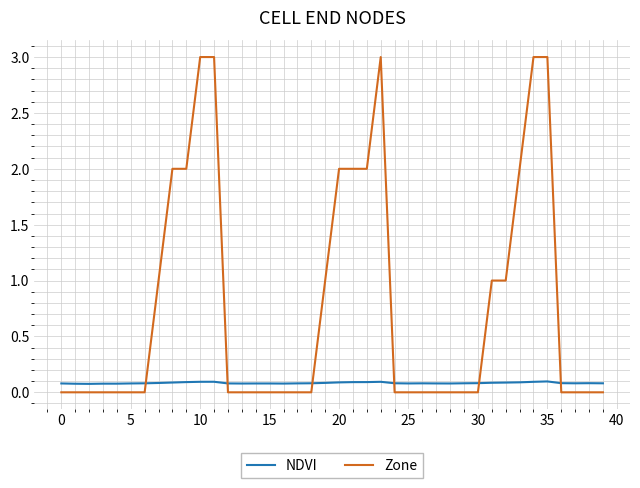

Reading right to left, what are all the values shown in this chart?

NDVI: 0.1	0.1	0.1	0.1	0.1	0.1	0.1	0.1	0.1	0.1	0.1	0.1	0.1	0.1	0.1	0.1	0.1	0.1	0.1	0.1	0.1	0.1	0.1	0.1	0.1	0.1	0.1	0.1	0.1	0.1	0.1	0.1	0.1	0.1	0.1	0.1	0.1	0.1	0.1	0.1
Zone: 0.0	0.0	0.0	0.0	3.0	3.0	2.0	1.0	1.0	0.0	0.0	0.0	0.0	0.0	0.0	0.0	3.0	2.0	2.0	2.0	1.0	0.0	0.0	0.0	0.0	0.0	0.0	0.0	3.0	3.0	2.0	2.0	1.0	0.0	0.0	0.0	0.0	0.0	0.0	0.0